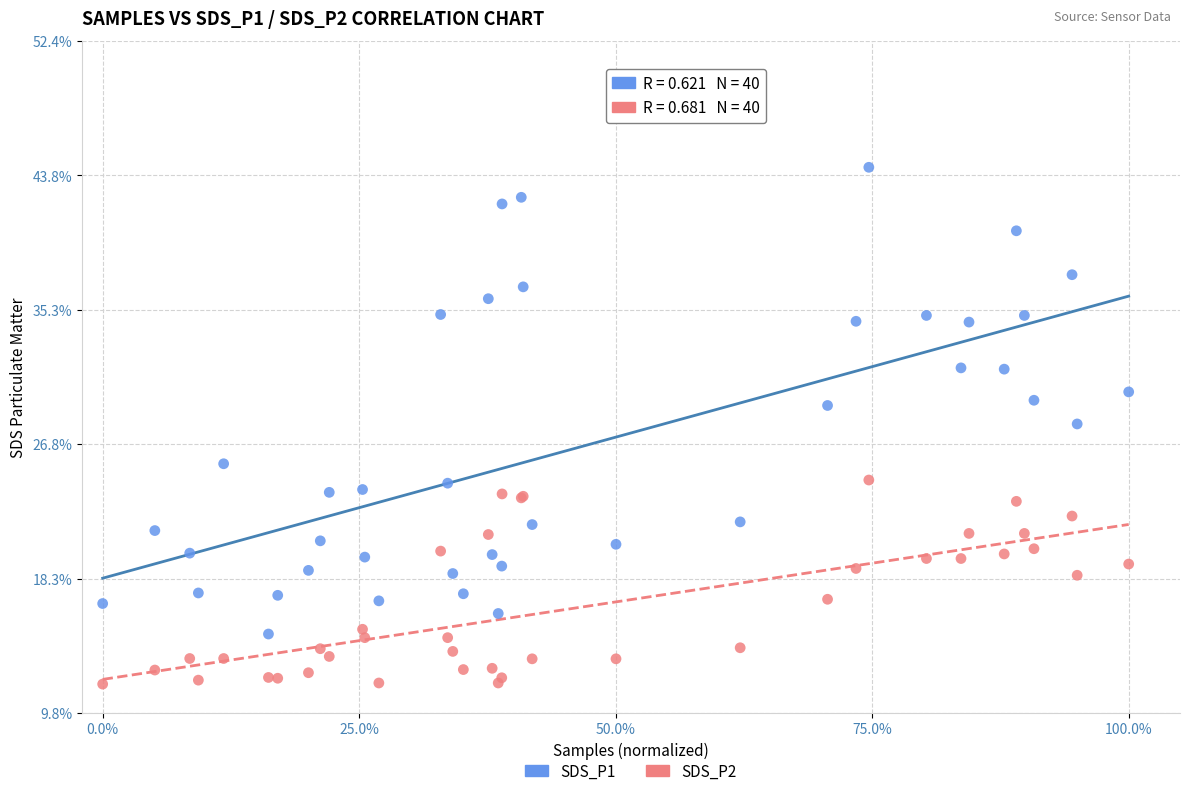

Which series contains the highest Y value?

SDS_P1